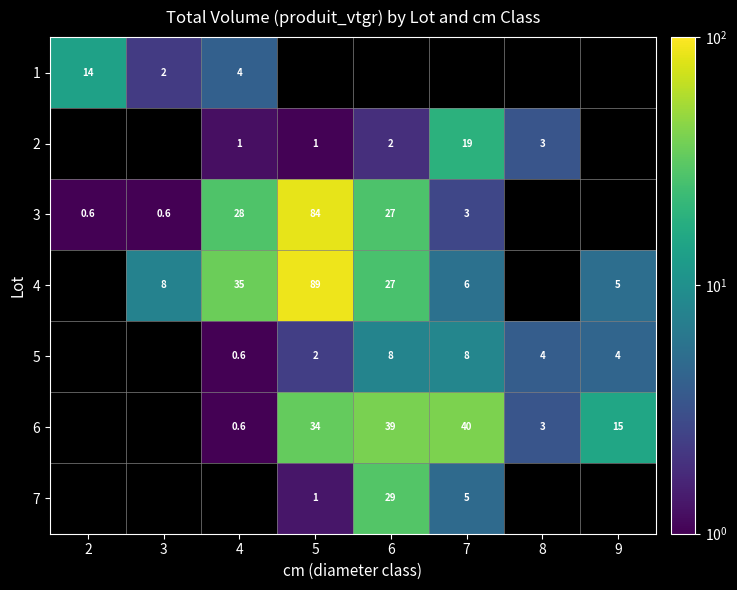

Is the value of 6 at 5 greater than the value of 7 at 7?

Yes